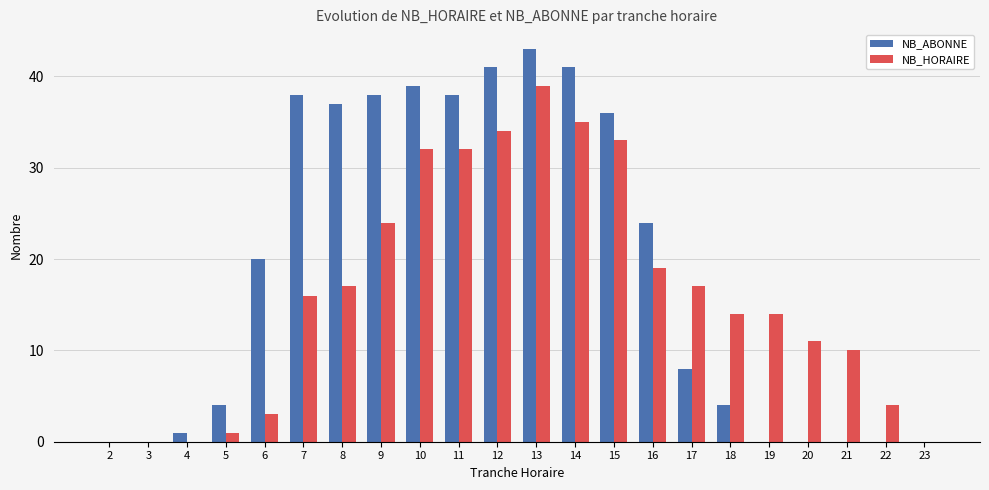

What is the average value of the NB_ABONNE series?

19